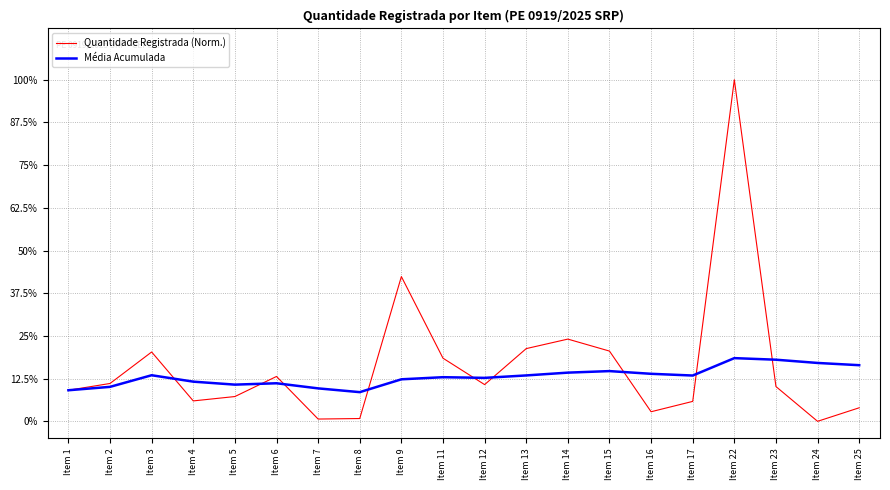

At Item 23, list the series in order from smallest to largest.

Quantidade Registrada (Norm.), Média Acumulada